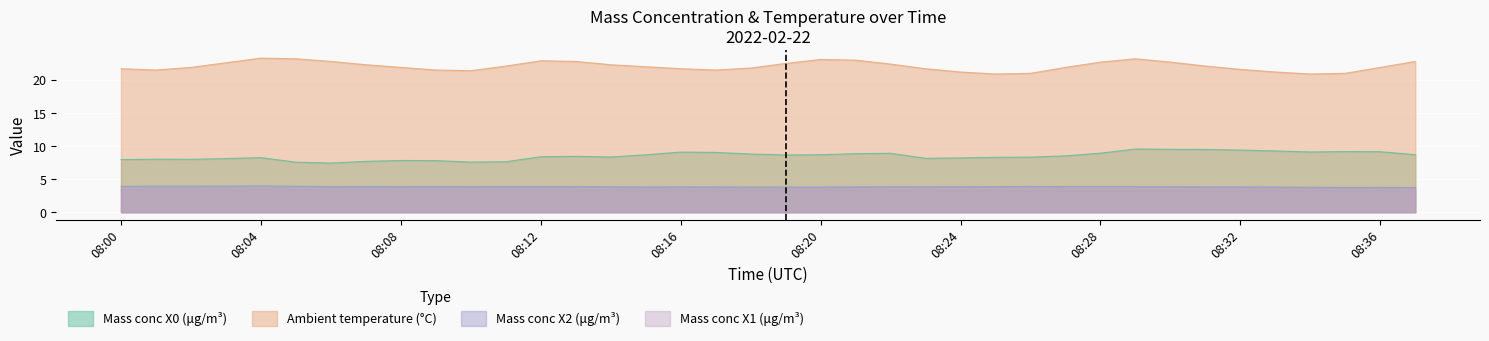

Which category has the lowest value in the Mass conc X0 (μg/m³) series?

08:06